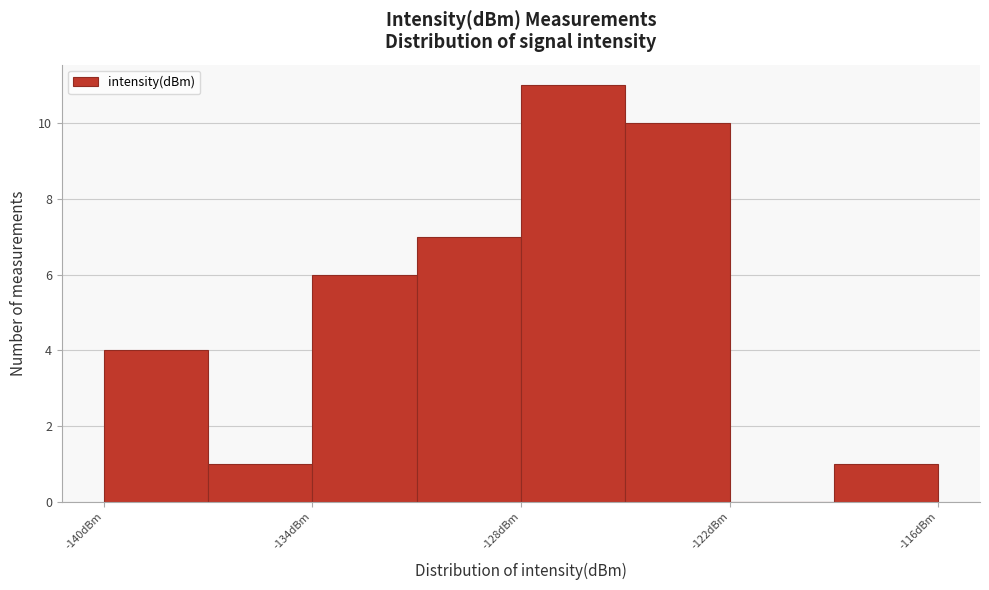

Read against the x-axis, roughly where is the centre of the tallest bar?

-126